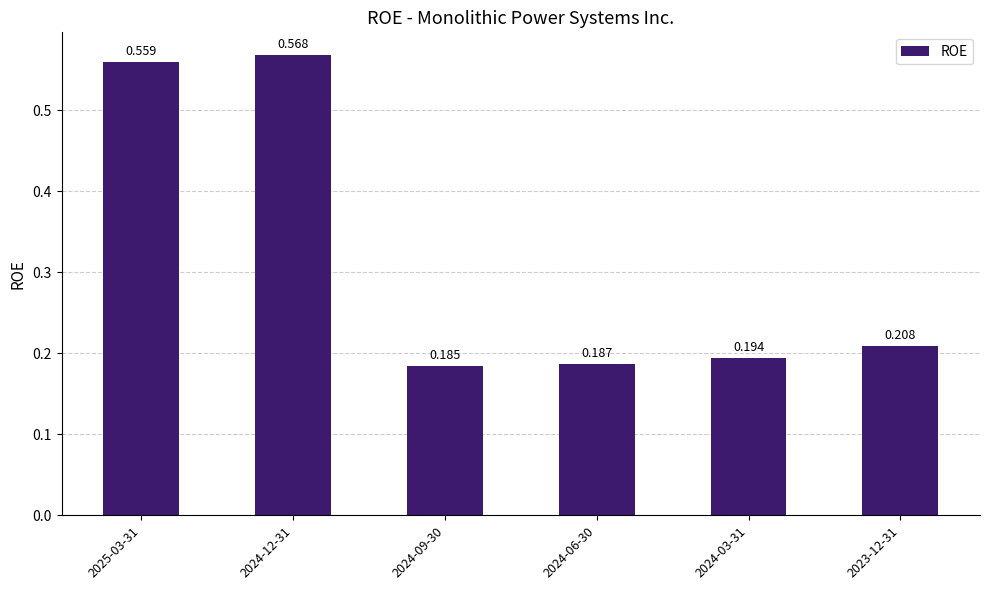

How many distinct data groups are displayed?

1